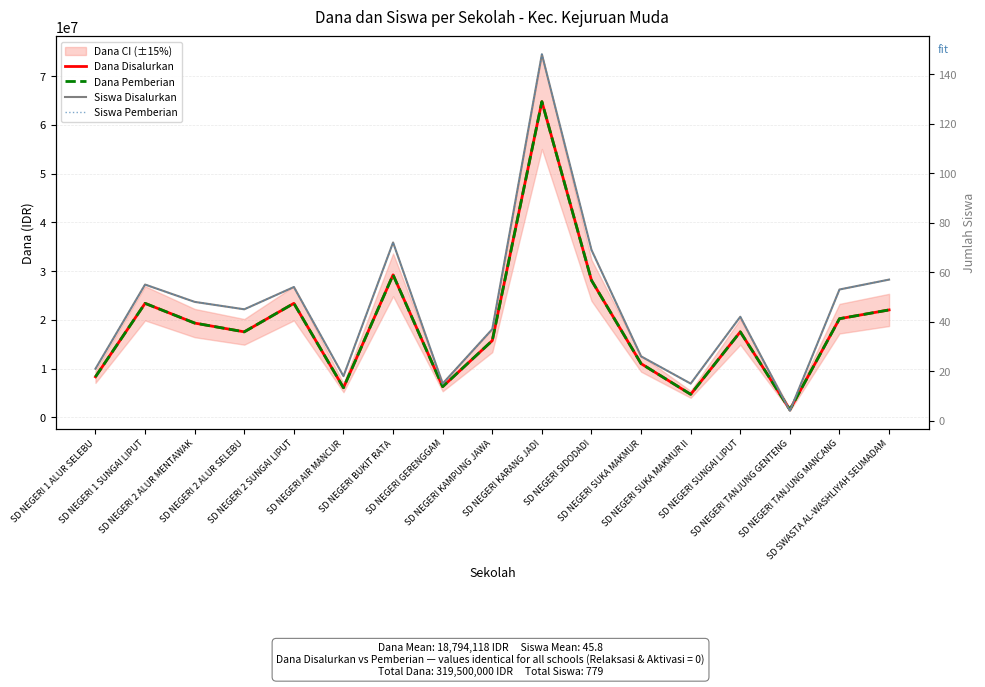

What is the value of the Dana Pemberian point at the 10th from the left?

64800000